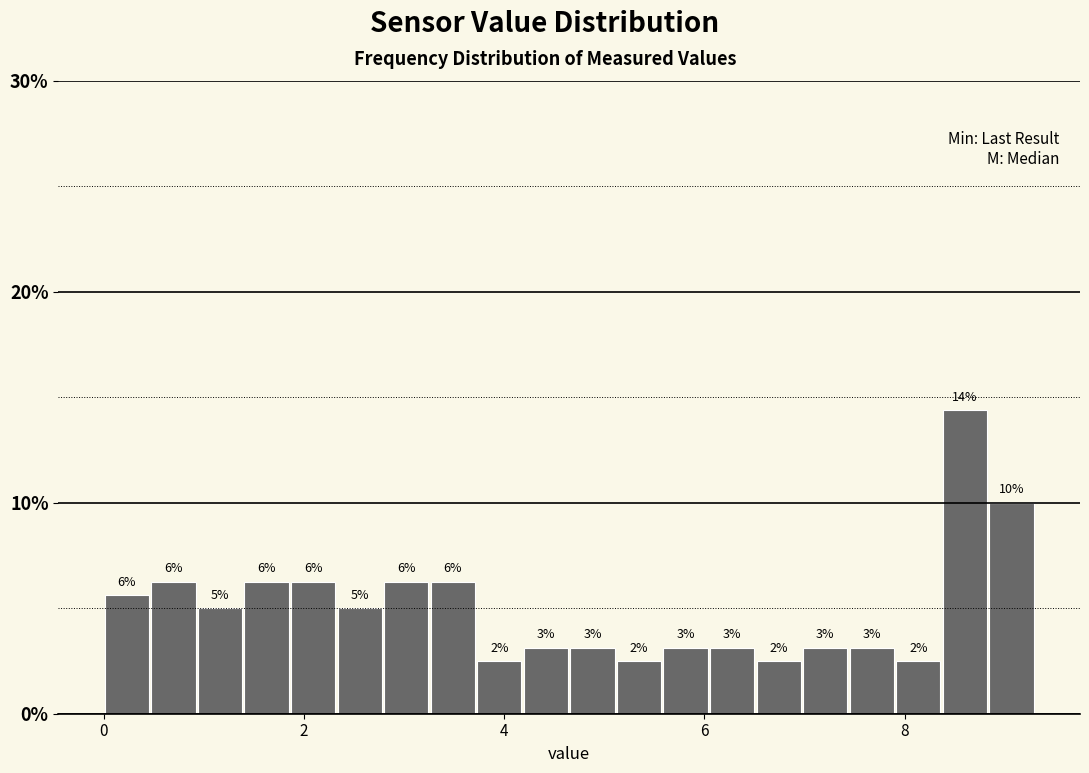

Around what value on the x-axis is the tallest bar? Give the approximate position of its centre, as read against the axis.

8.6